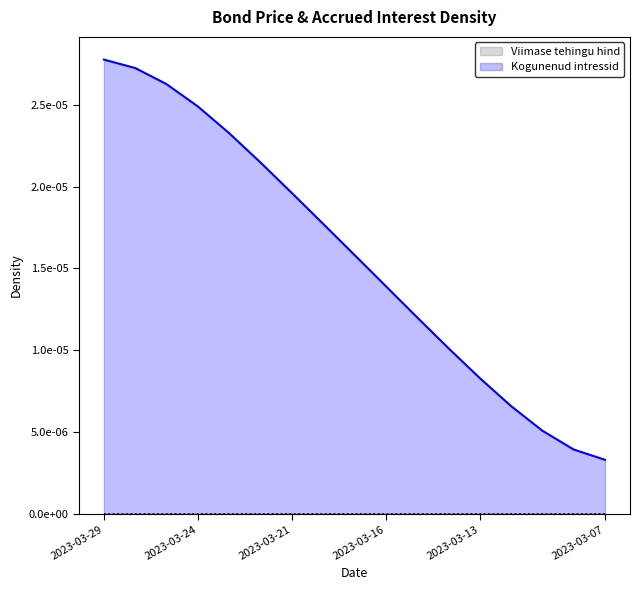

Where is the data nearest to the value 0?

2023-03-07